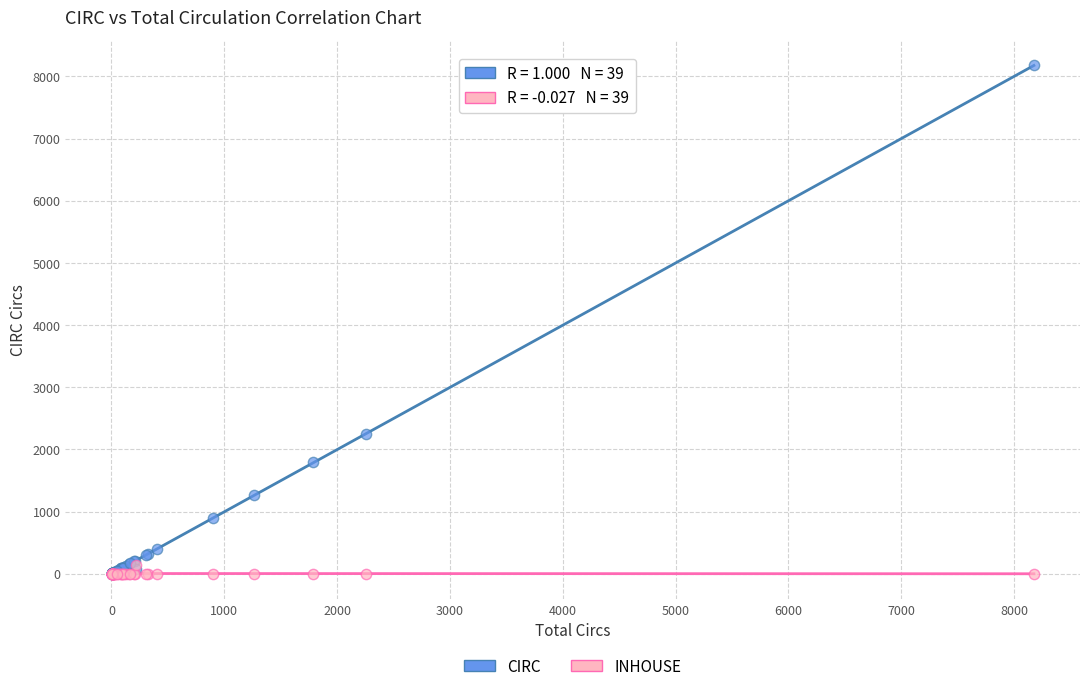

In the CIRC series, what Y value is closest to 4088?

2252